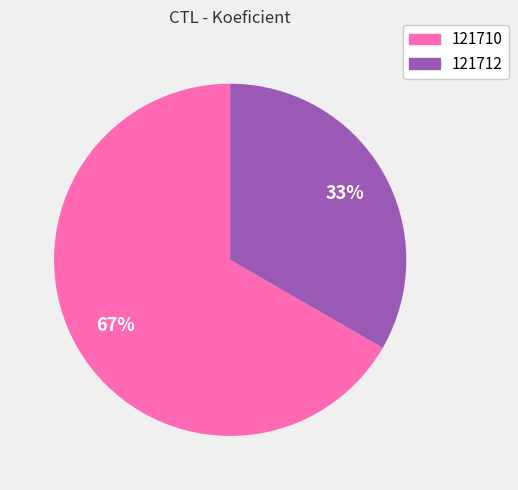

Is the sum of 121710 and 121712 greater than half?

Yes